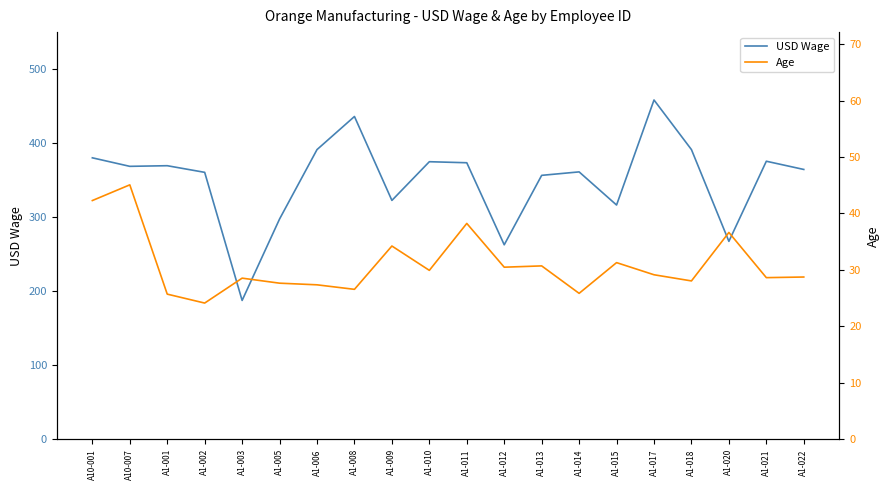

Which series has the largest range (max minus min)?

USD Wage